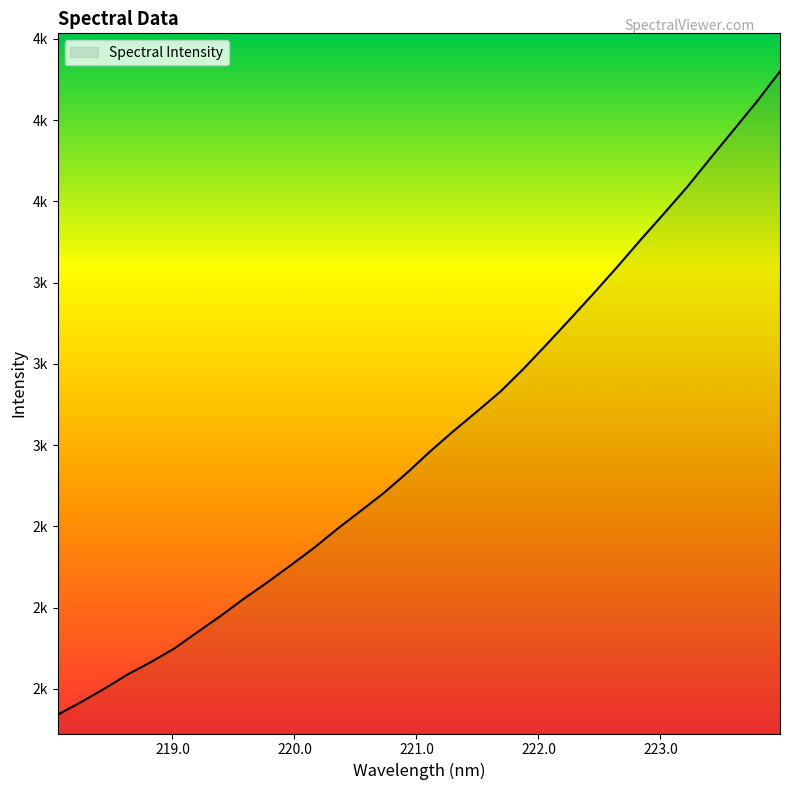

What is the sum of all values?

88707.7